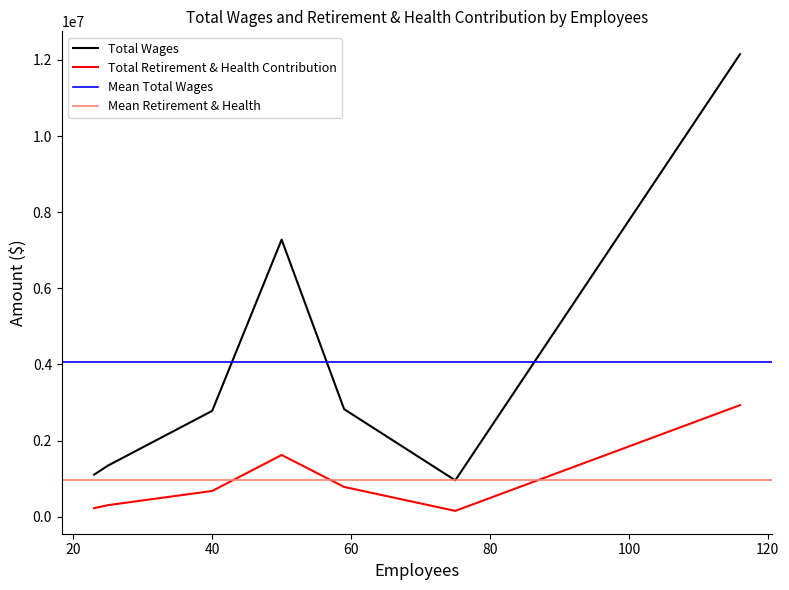

True or false: Total Retirement & Health Contribution and Total Wages cross at least once.

False